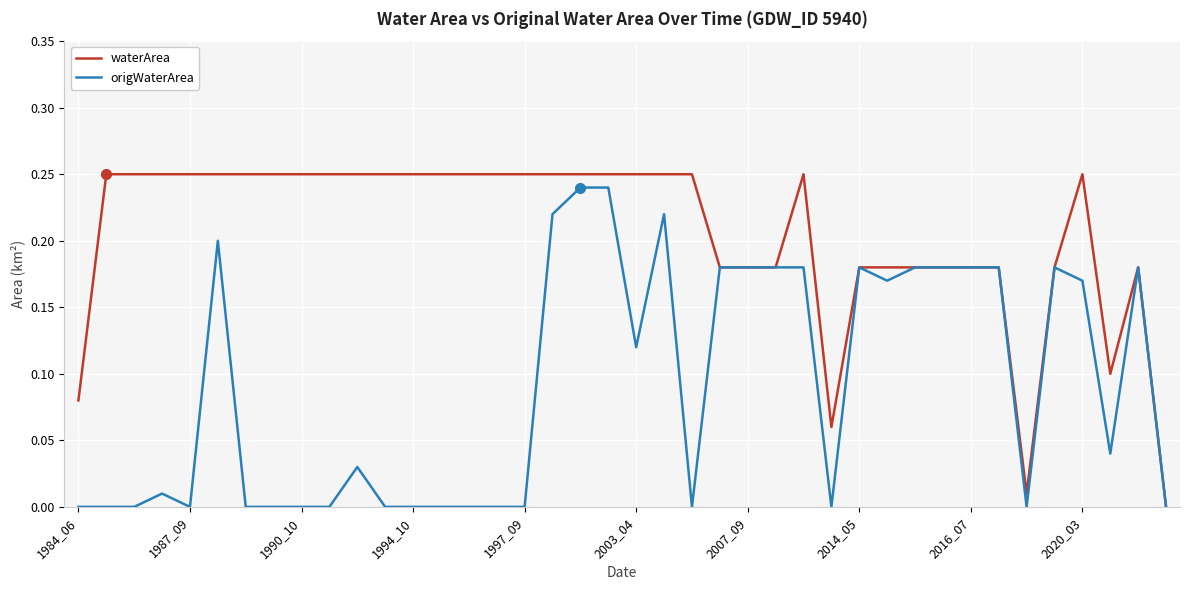

How many lines are shown in the chart?

2